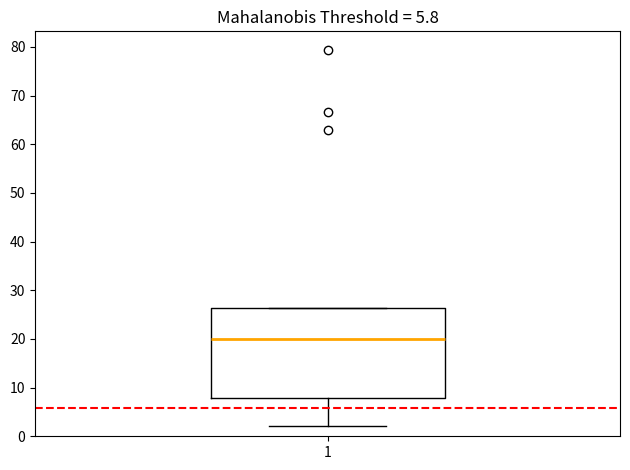

Read this box plot against the y-axis: the position of the median line, the range covered by the box, and the ends of both whiskers. The values are not printed on the chart, so give them approximately, as read against the axis.

median 20, box 8 to 26, whiskers 2 to 26